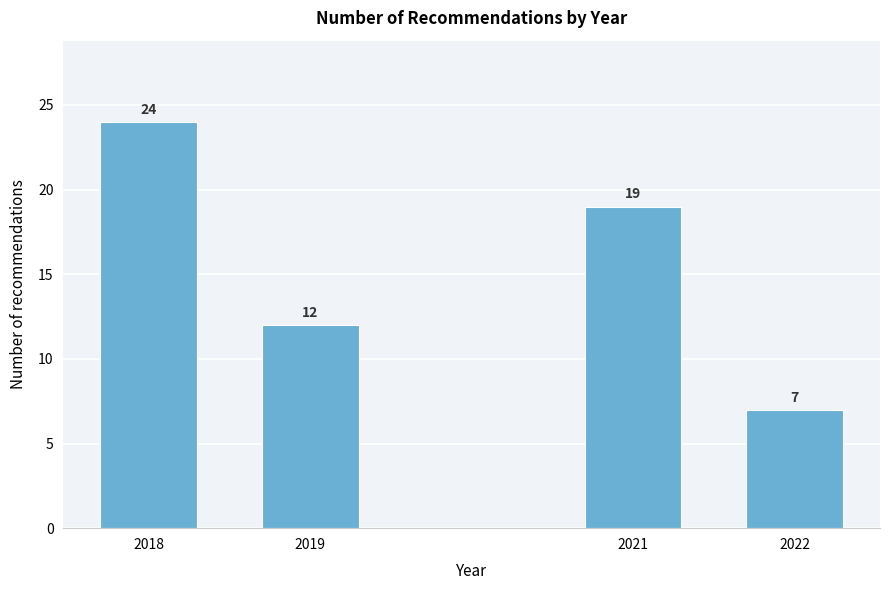

Reading left to right, list all the values displayed in this chart.

2018=24	2019=12	2021=19	2022=7